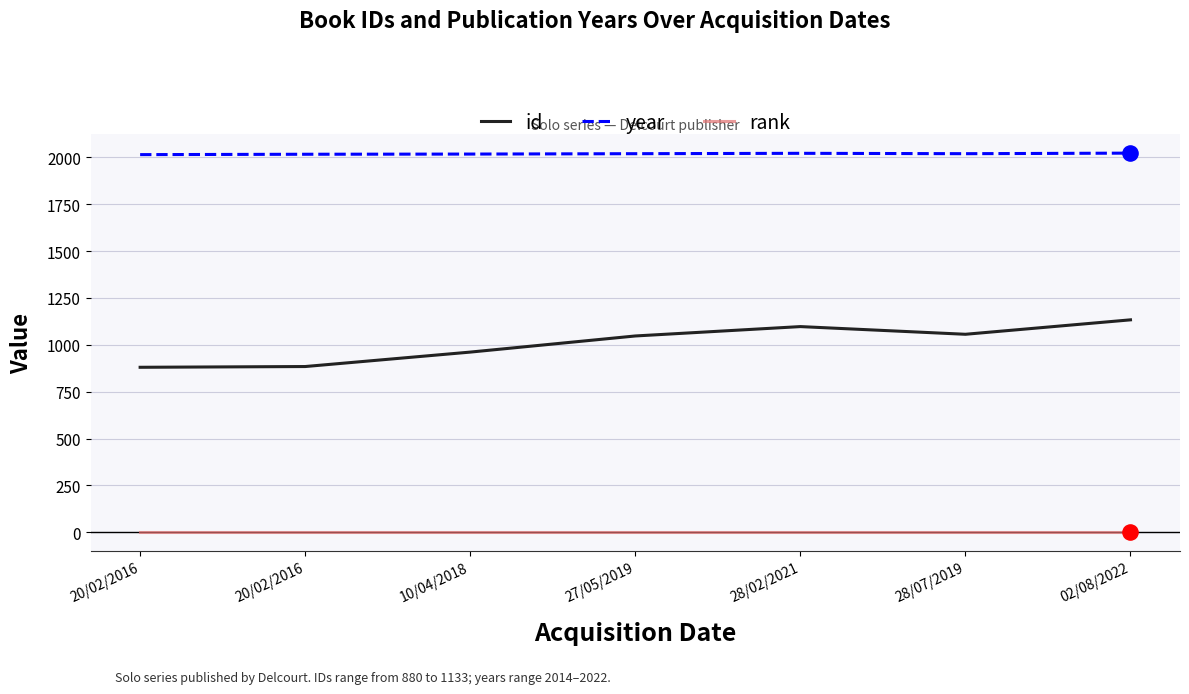

What are all the series names shown in the legend?

id, year, rank